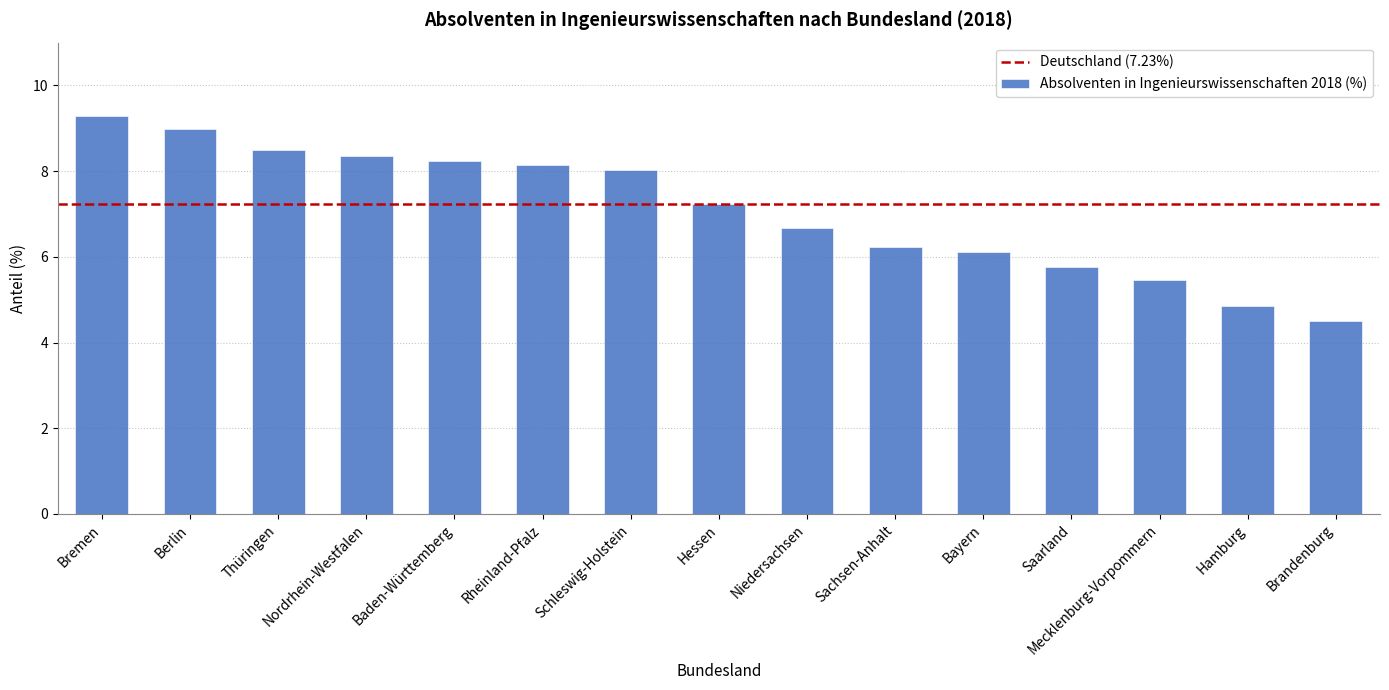

How many distinct data groups are displayed?

1